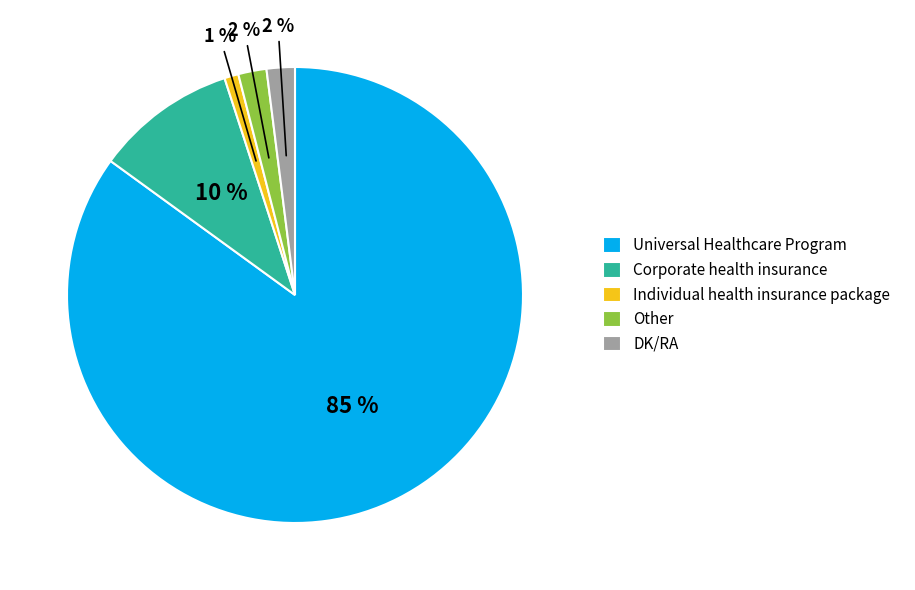

Do Universal Healthcare Program and Corporate health insurance together represent more than half of the pie?

Yes